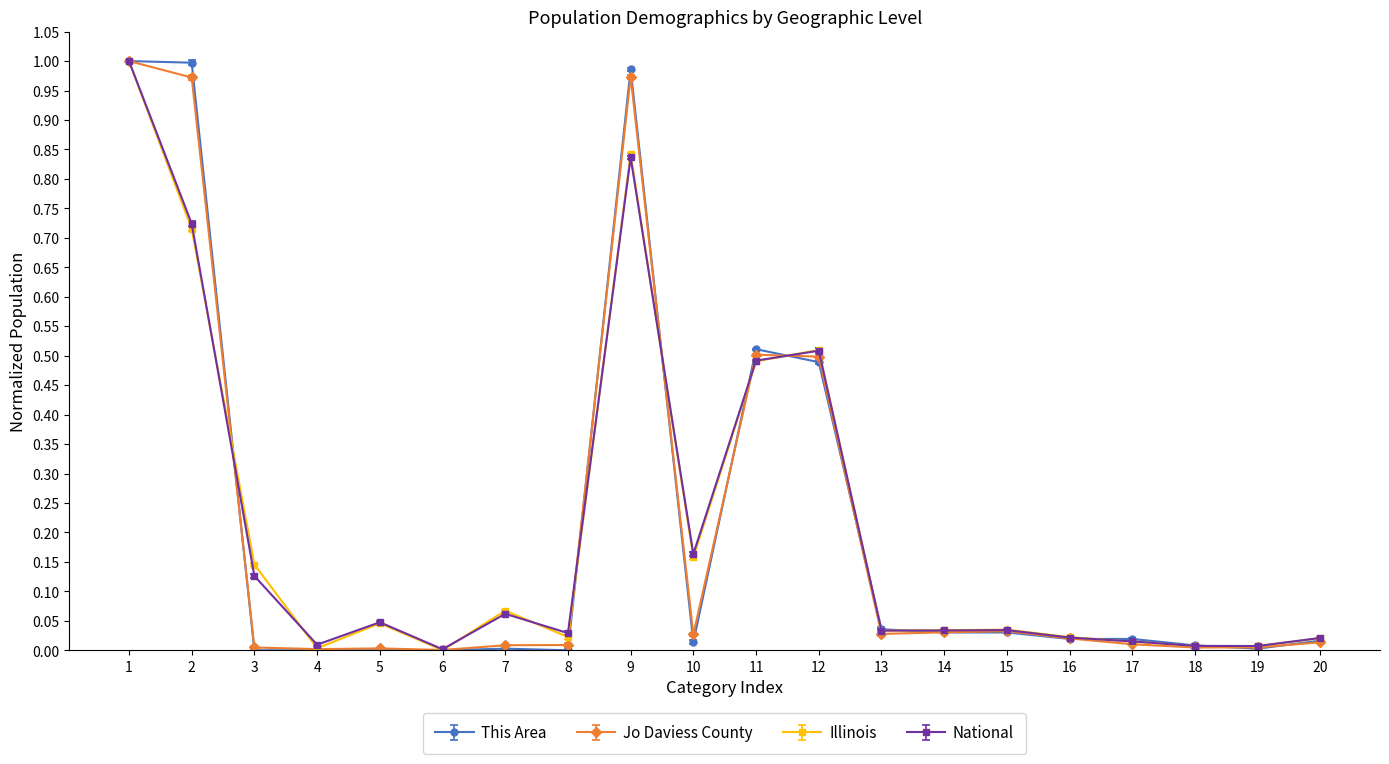

Is it true that National equals 0.0 at 6?

True